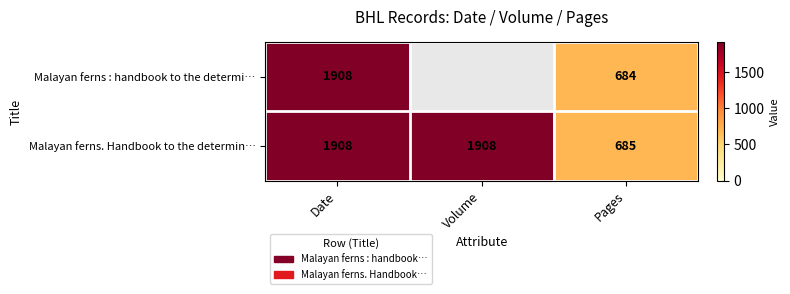

What is the total value across all series at Date?

3816